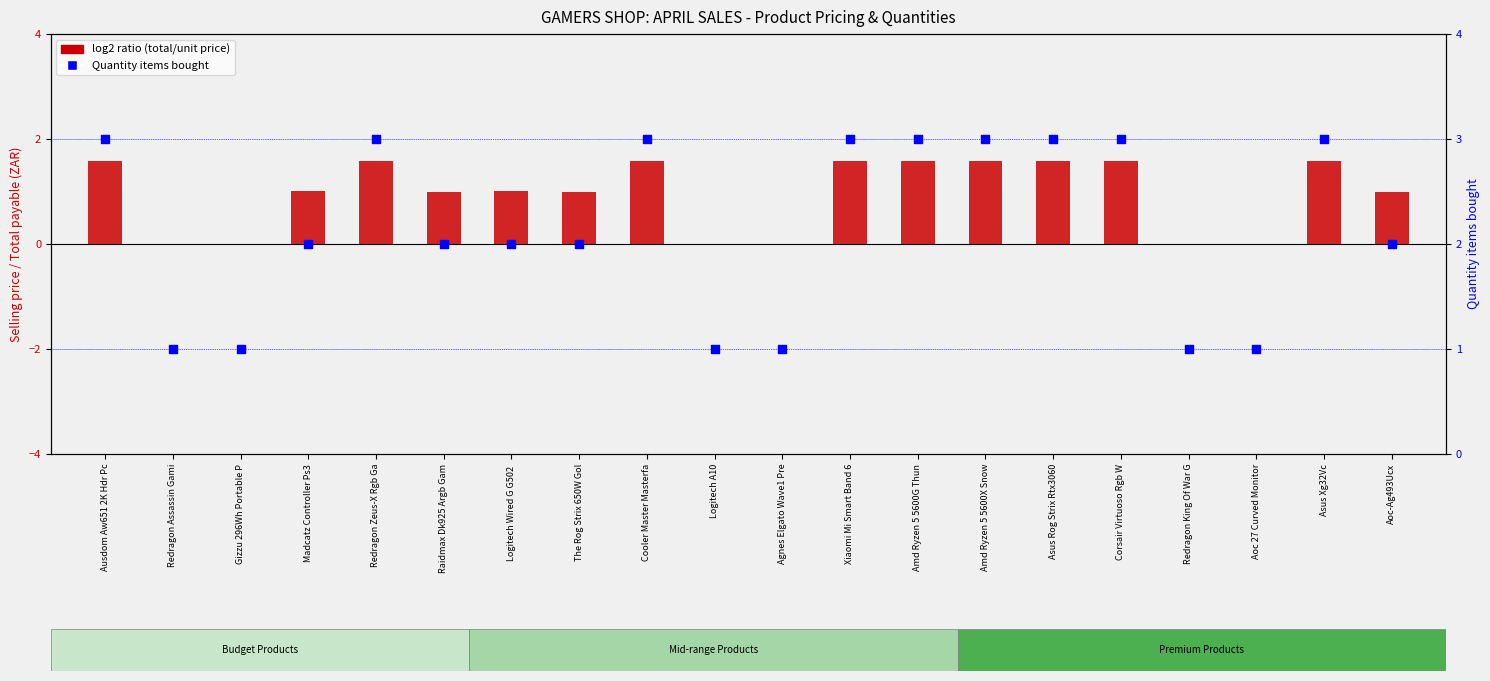

Which series reaches the maximum Y coordinate?

Quantity items bought